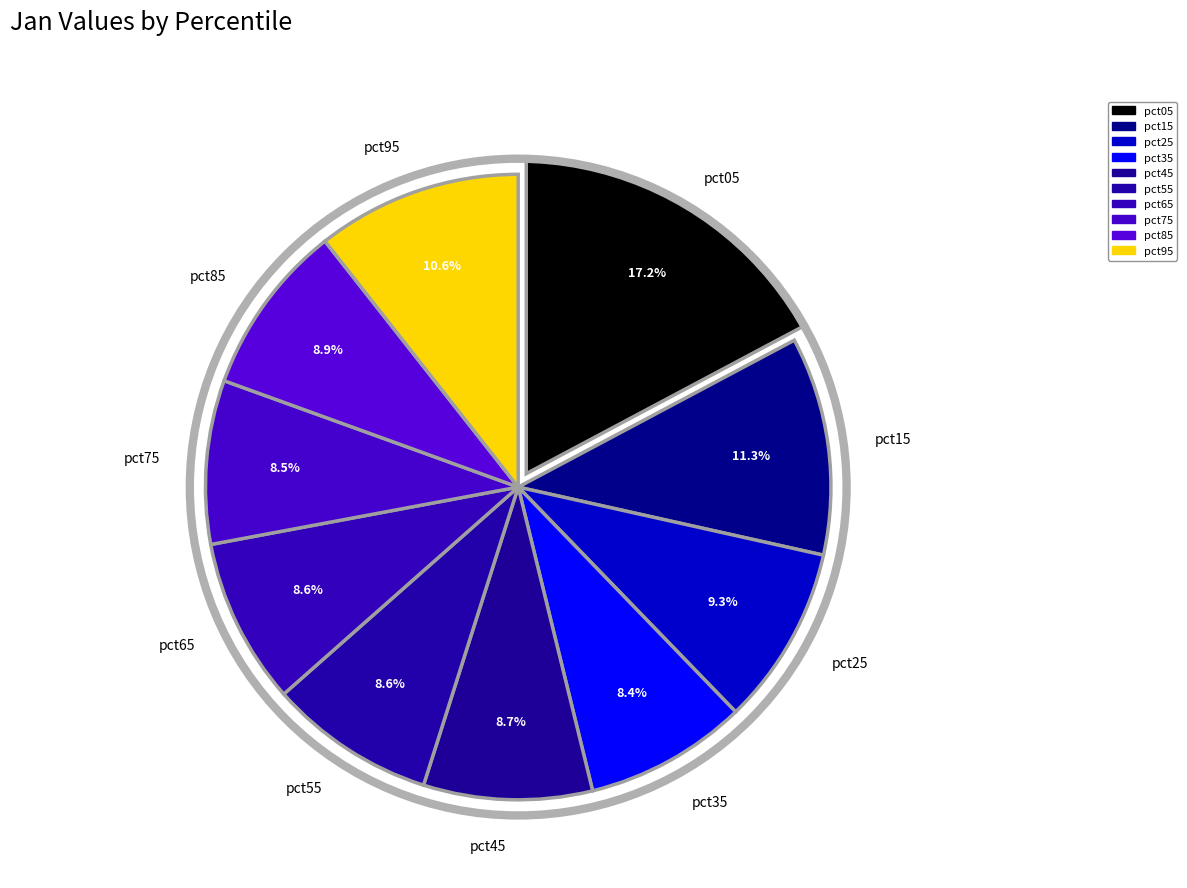

Which category has the biggest portion of the pie?

pct05